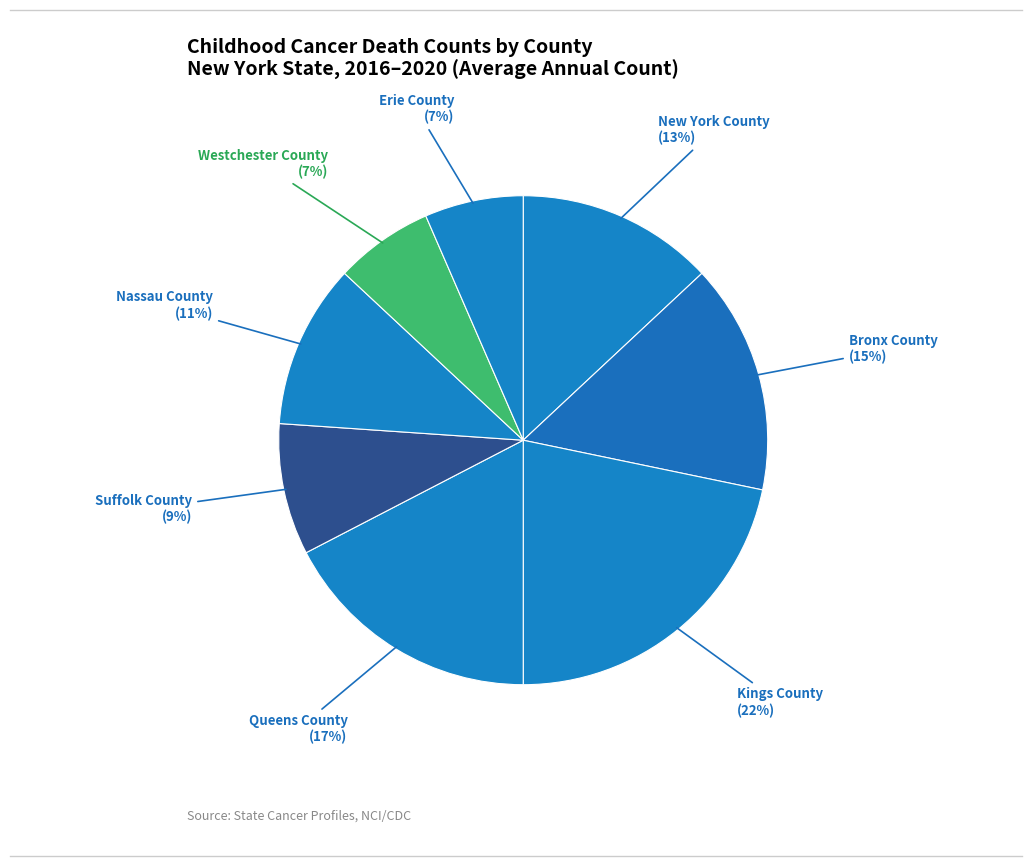

Which has a higher value, Kings County or Bronx County?

Kings County